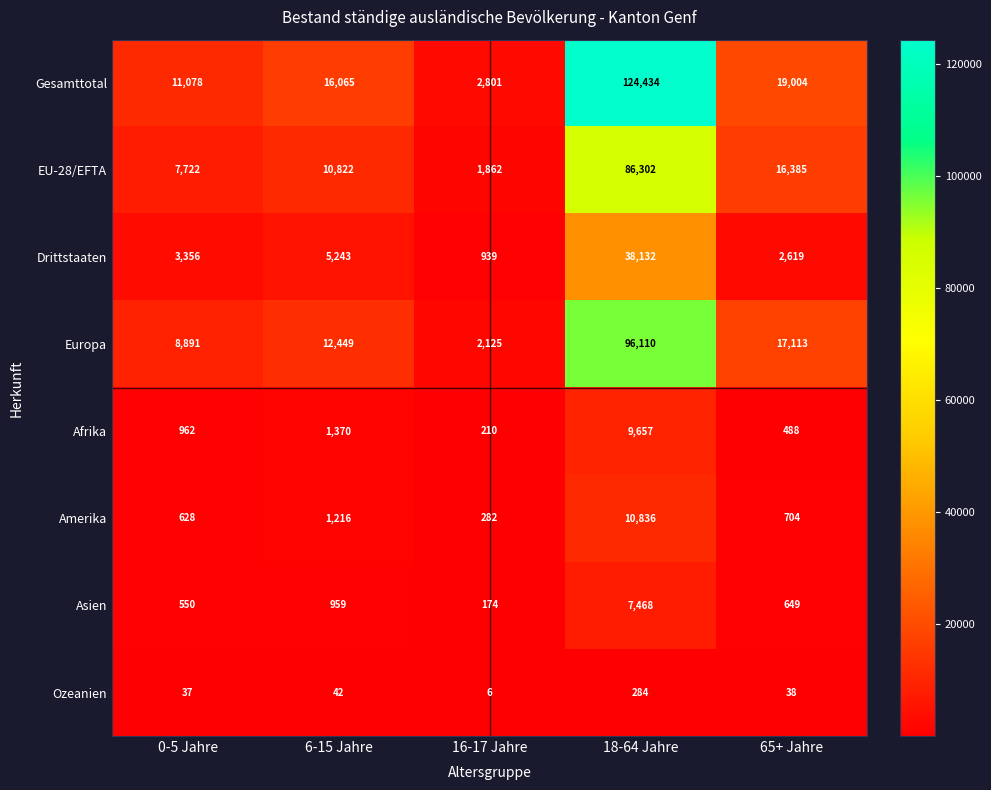

Is the value of Drittstaaten at 65+ Jahre greater than the value of Afrika at 16-17 Jahre?

Yes